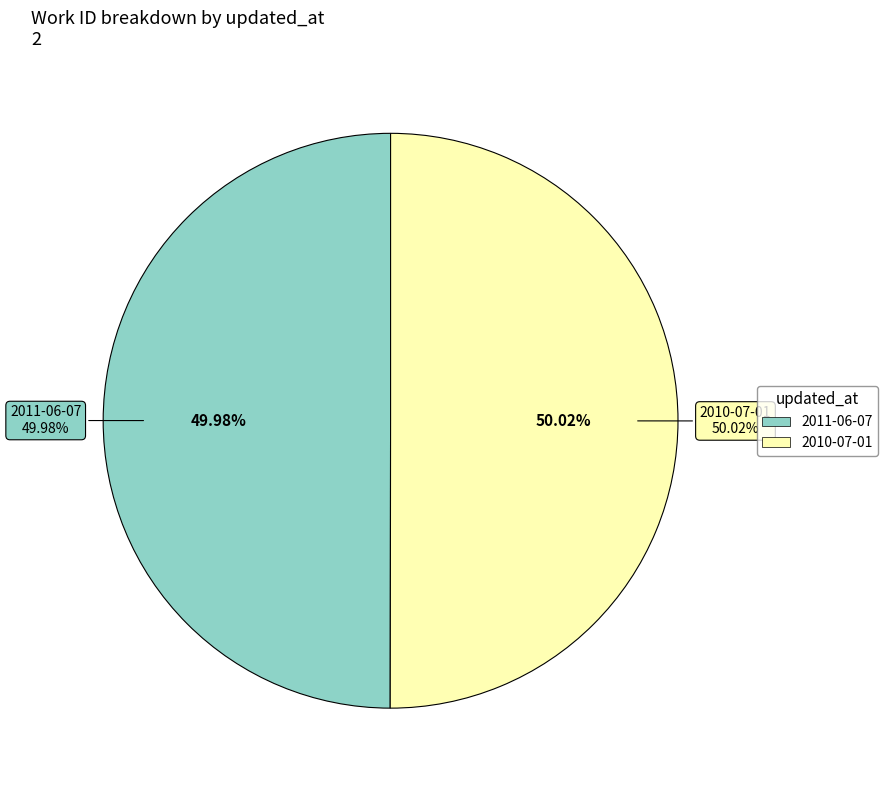

What is the total percentage of 2011-06-07 and 2010-07-01?

100.0%